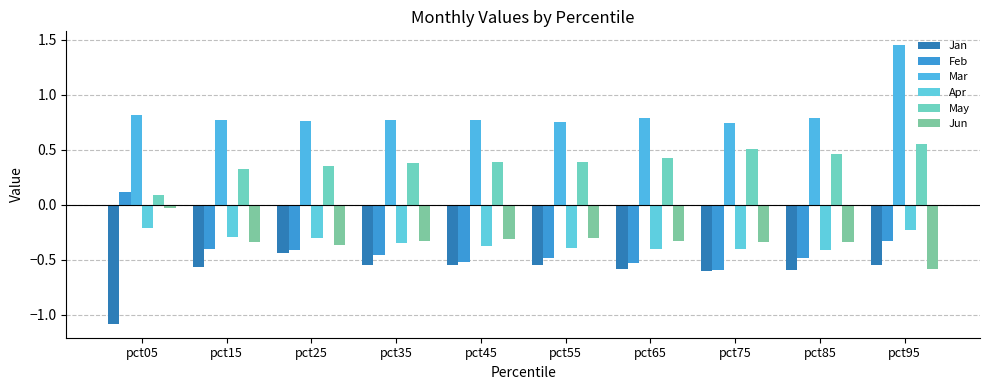

How many bars are there in total?

60